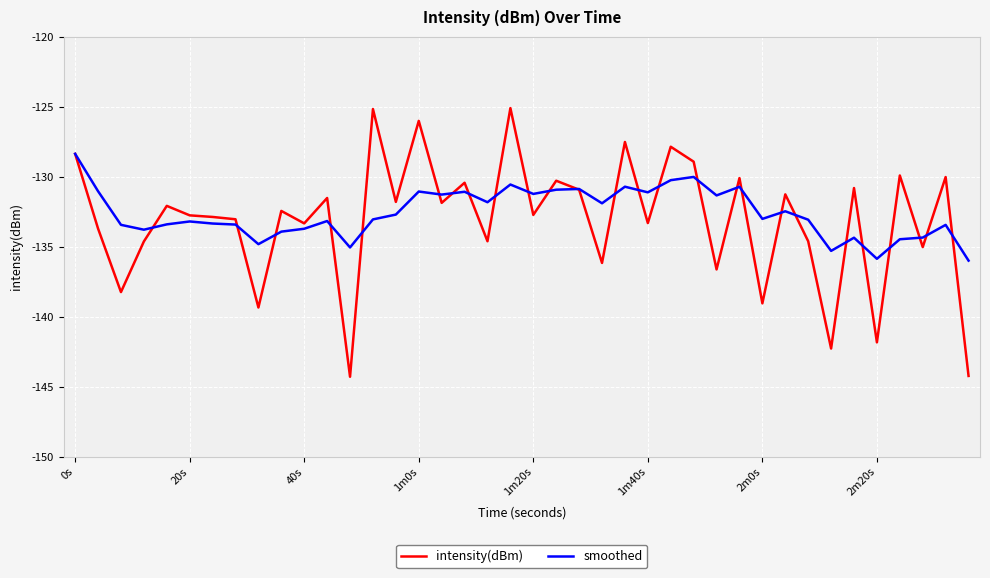

Which series has the widest spread of values?

intensity(dBm)